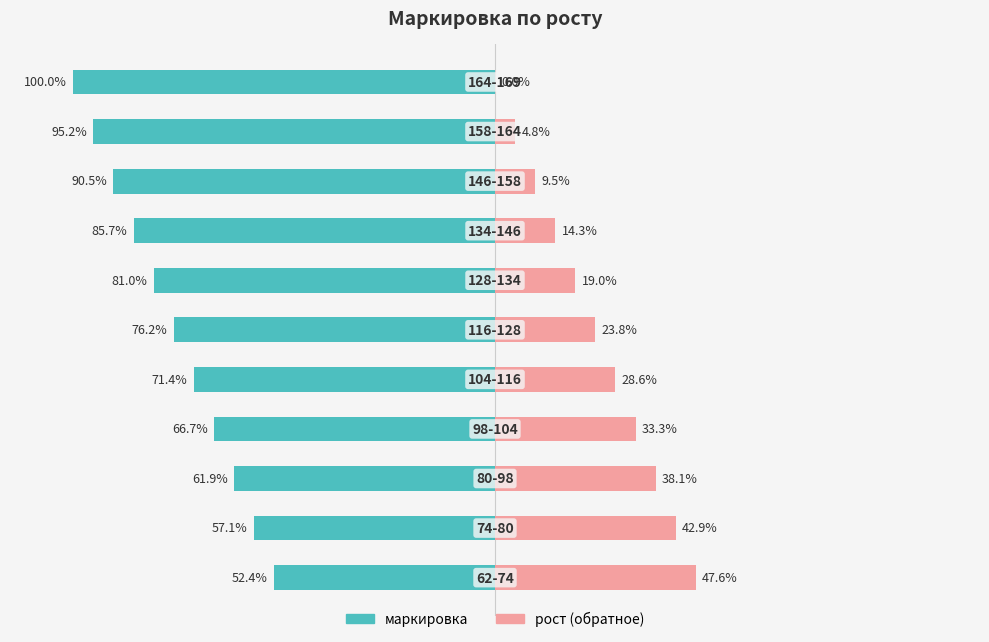

Which series has the largest range (max minus min)?

маркировка